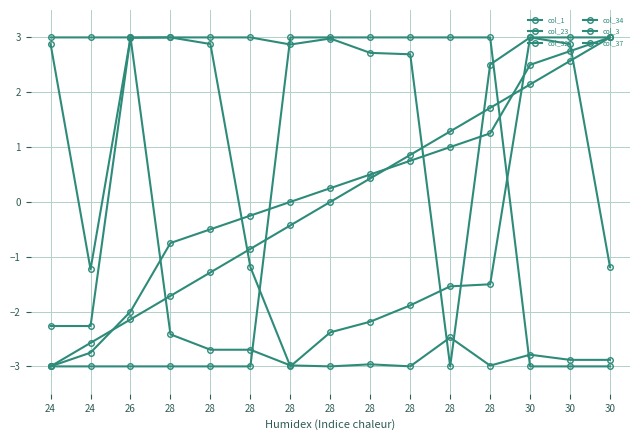

Does the chart have visible grid lines?

Yes